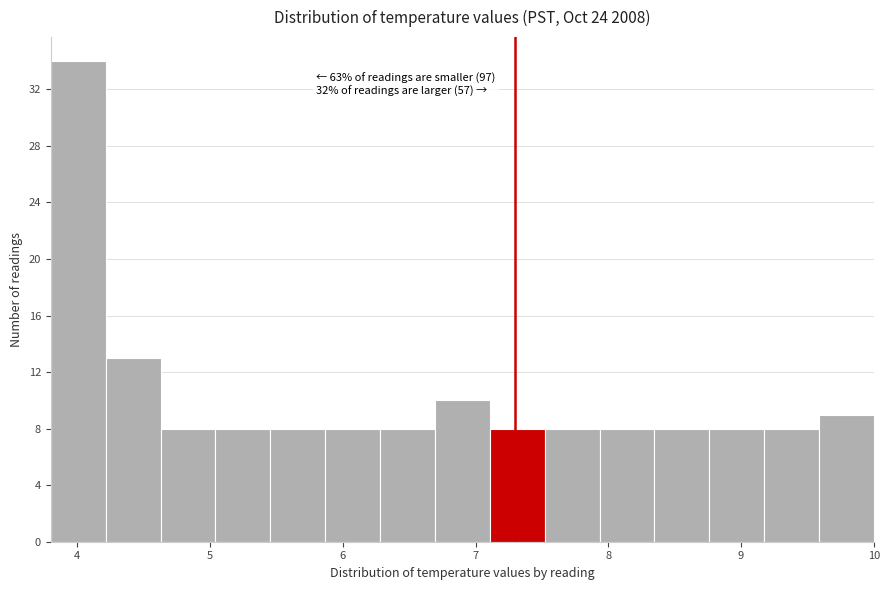

Which range on the x-axis has the tallest bar?

3.8 to 4.2